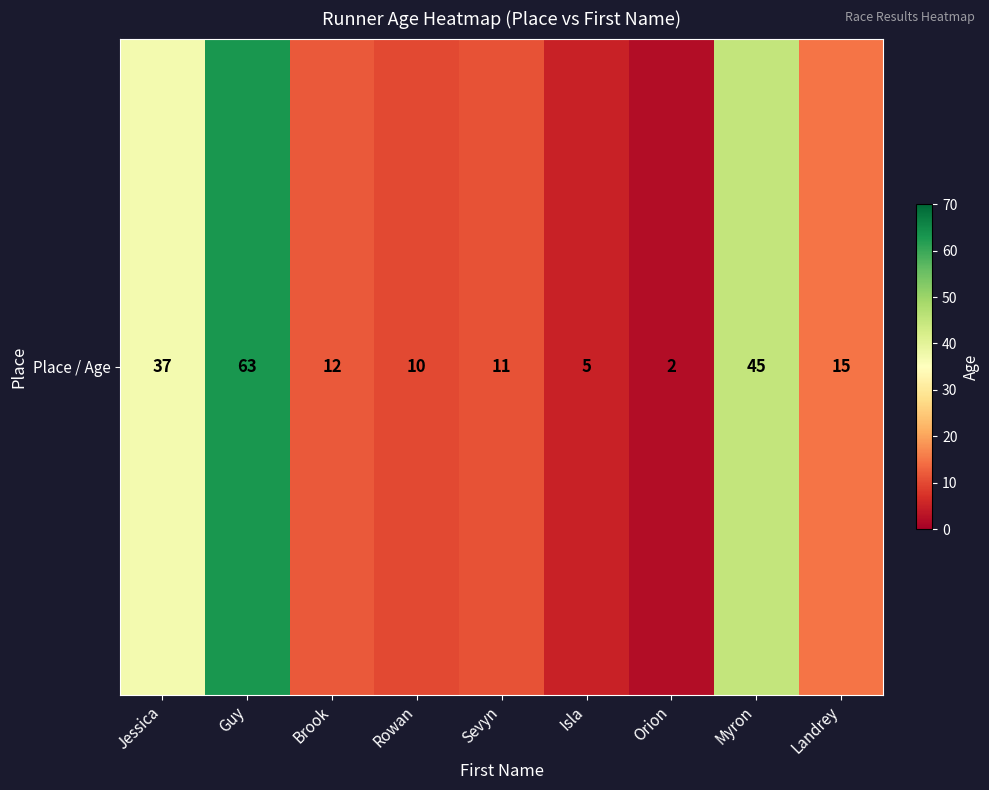

True or false: the data shows 45 at Myron.

True